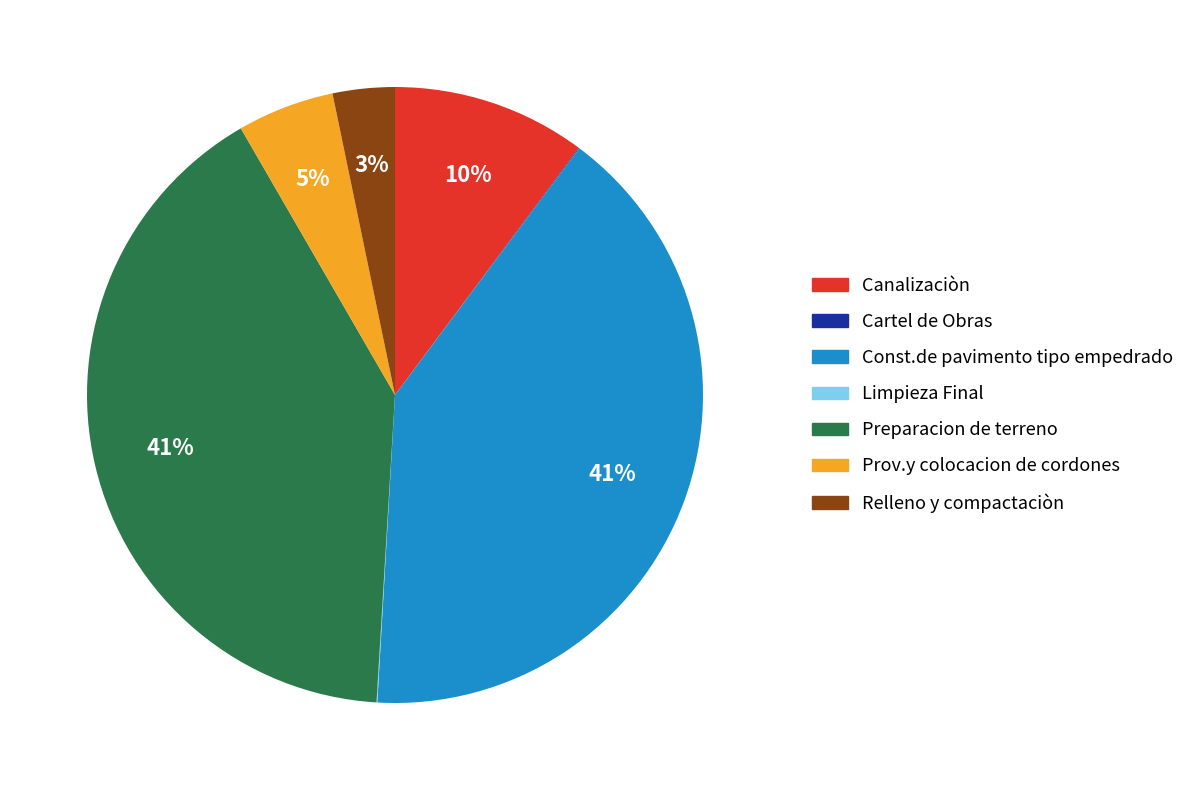

To the nearest percent, what is the average slice percentage?

14%